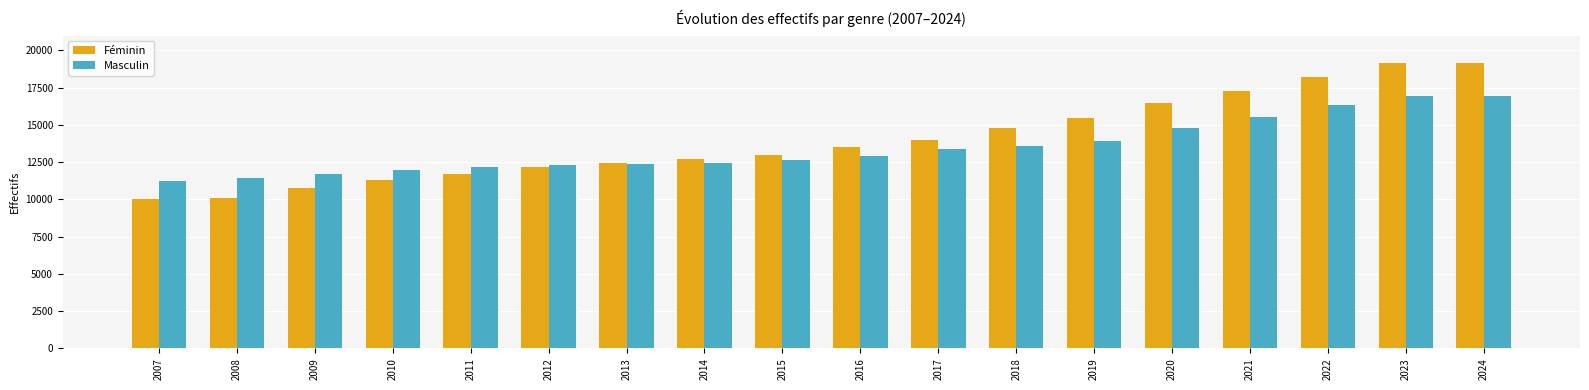

What is the total value across all series at 2011?

23832